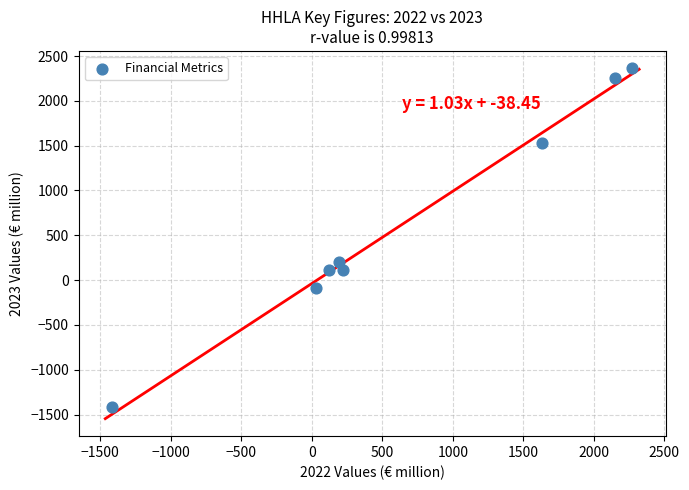

What Y value in the scatter plot is closest to 471?

200.7